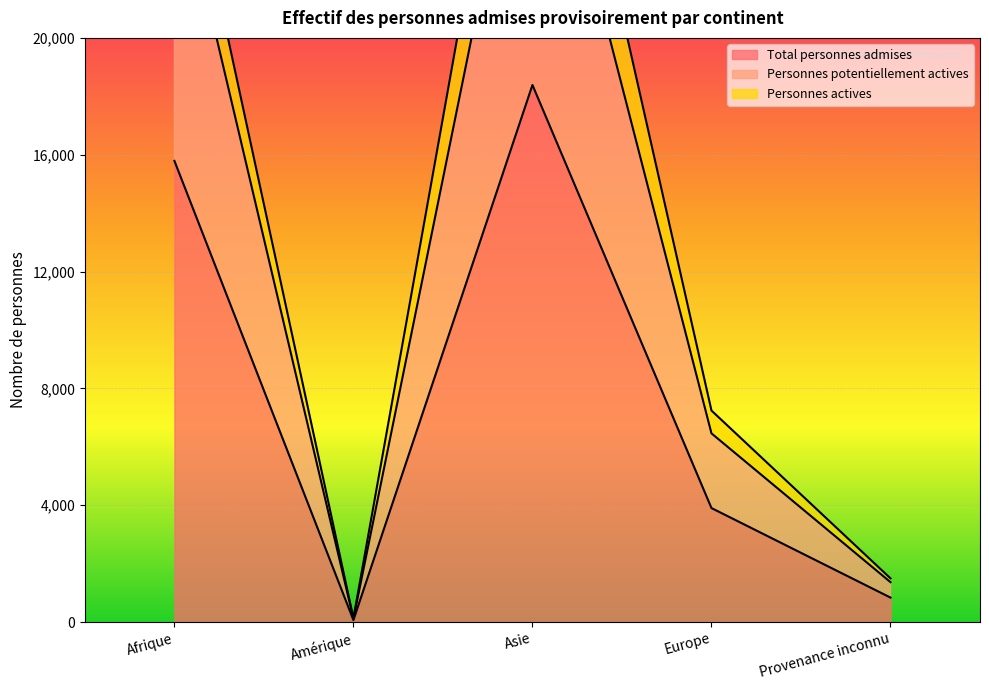

In Personnes potentiellement actives, how many points are lower than both neighbors (excluding endpoints)?

1